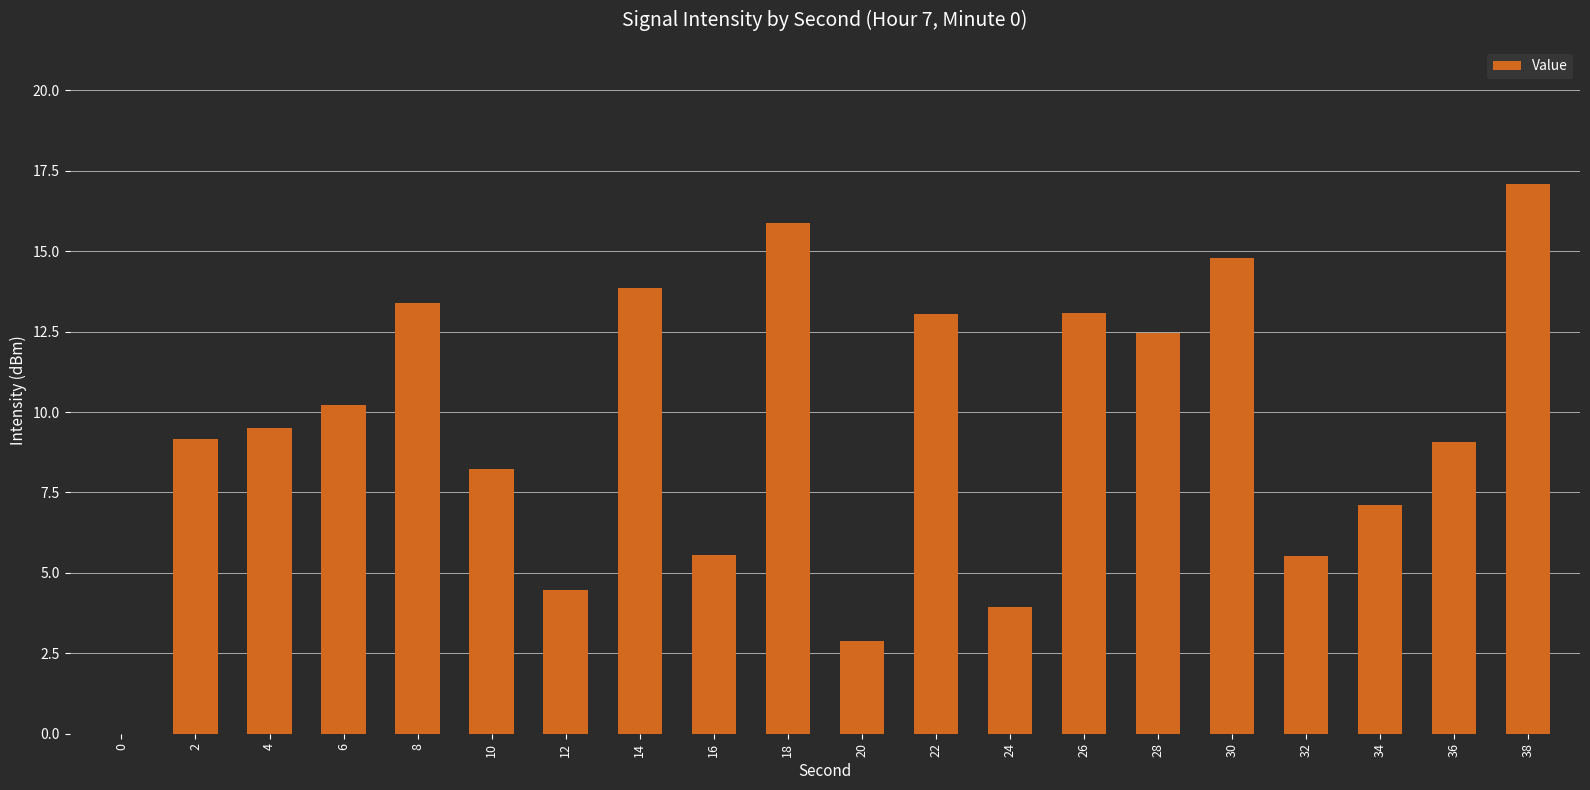

Are the bars horizontal?

No